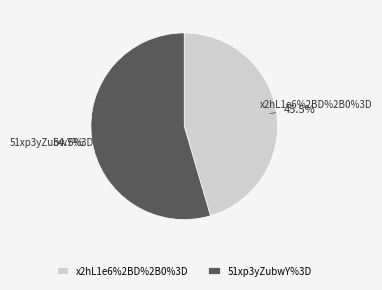

How many segments does this pie chart have?

2